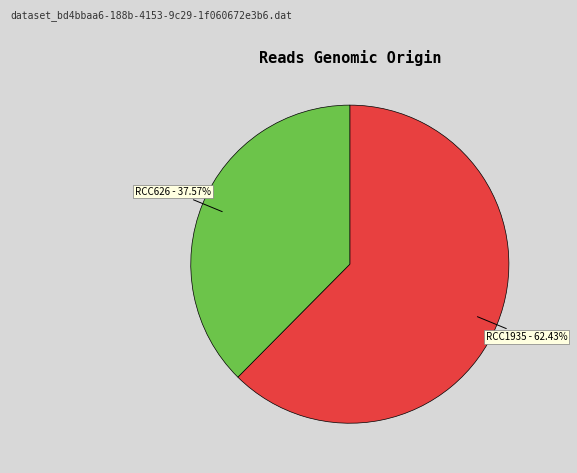

Does any single category account for the majority?

Yes